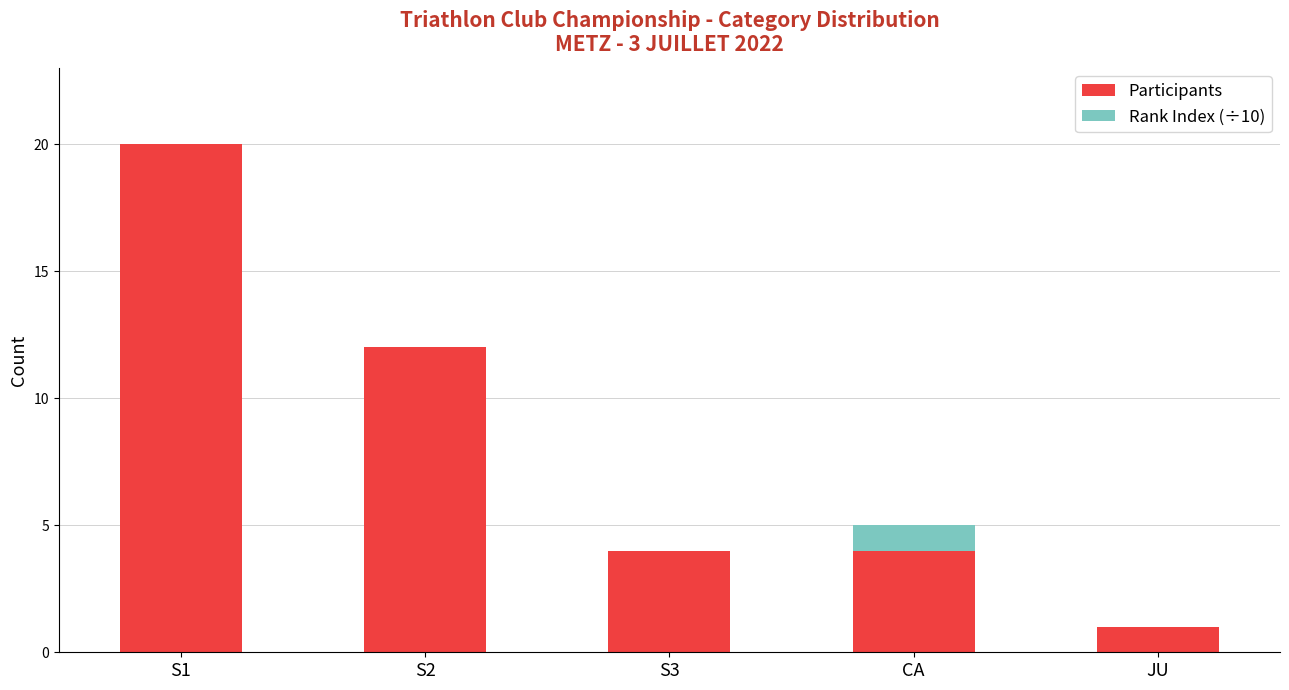

The Participants series shows 21 at S2. True or false?

False